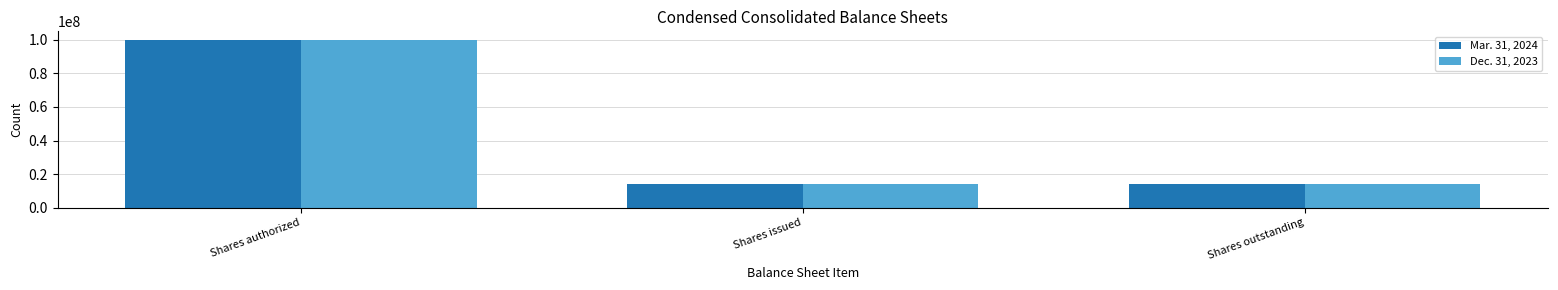

What is the sum of all Dec. 31, 2023 values?

128243666